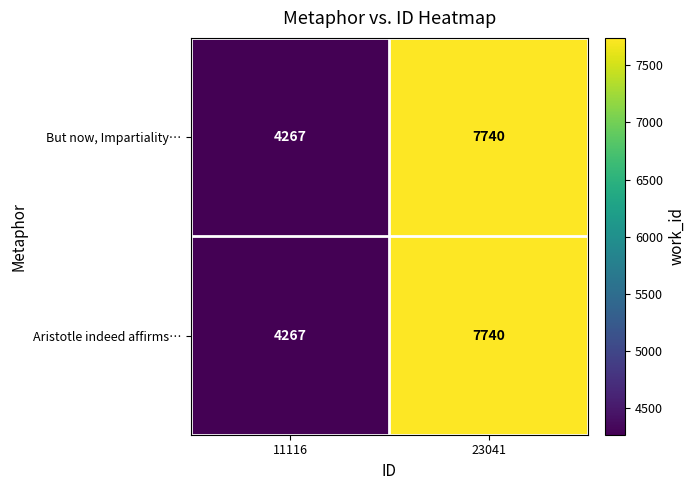

Read the But now, Impartiality… value at 11116, to the nearest 10.

4270